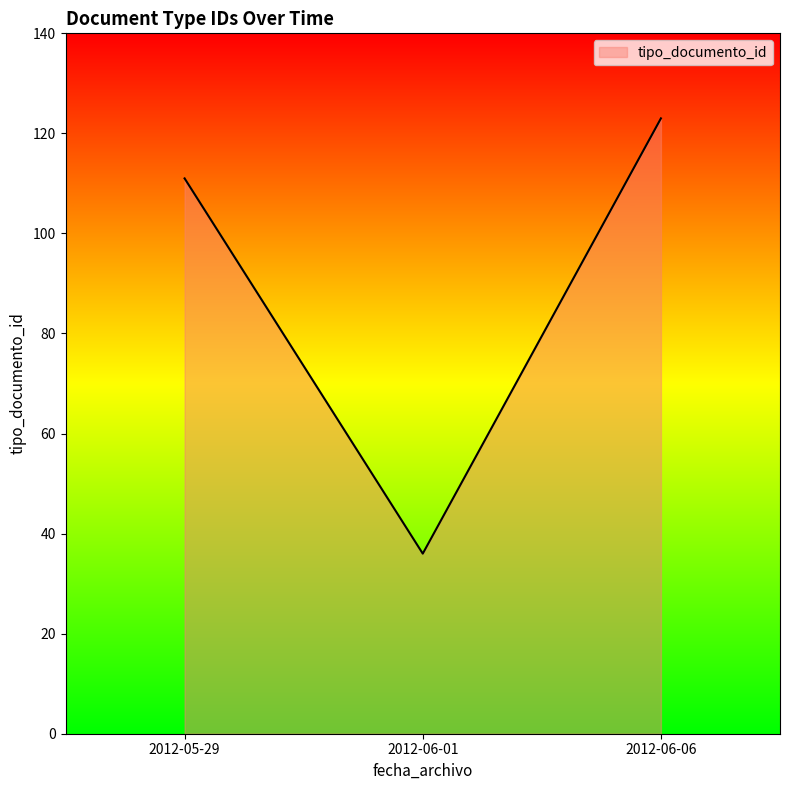

True or false: the data shows 63 at 2012-05-29.

False